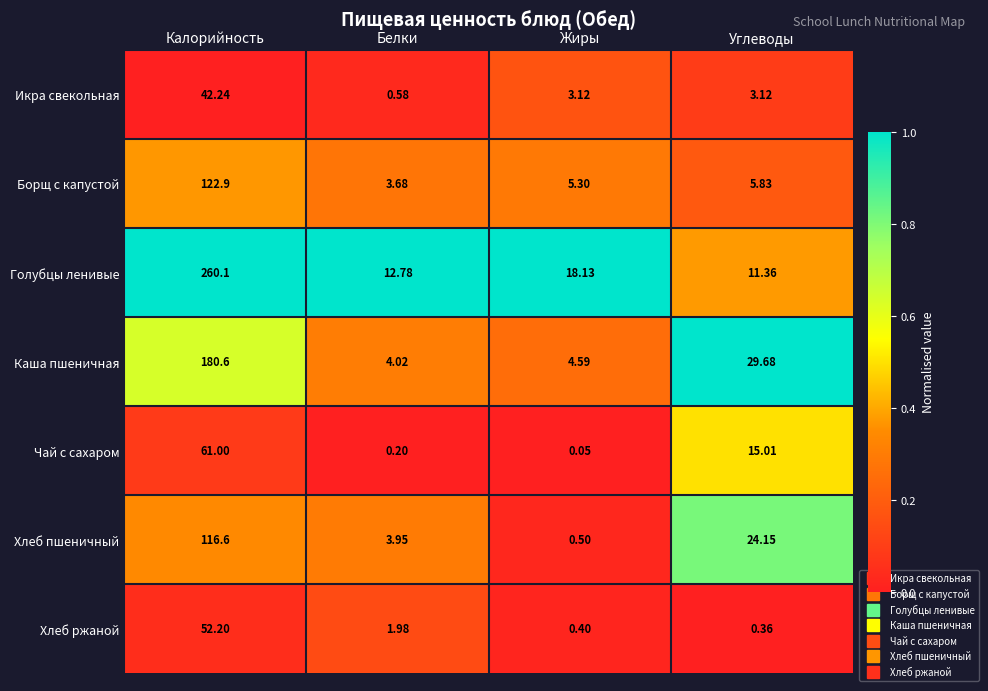

Which category has the lowest value across all series?

Жиры